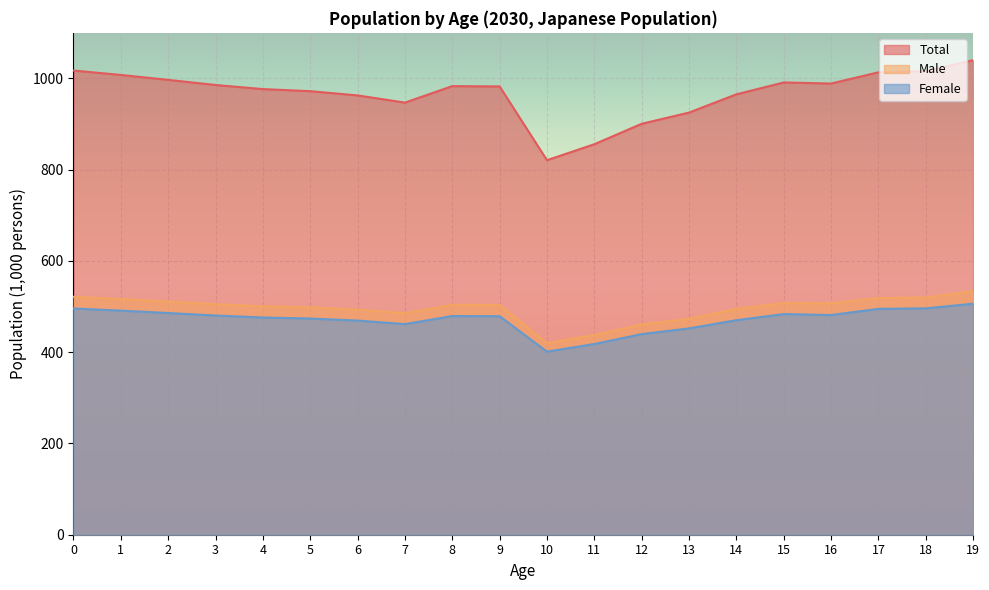

Rank the series by their maximum value, from highest to lowest.

Total, Male, Female